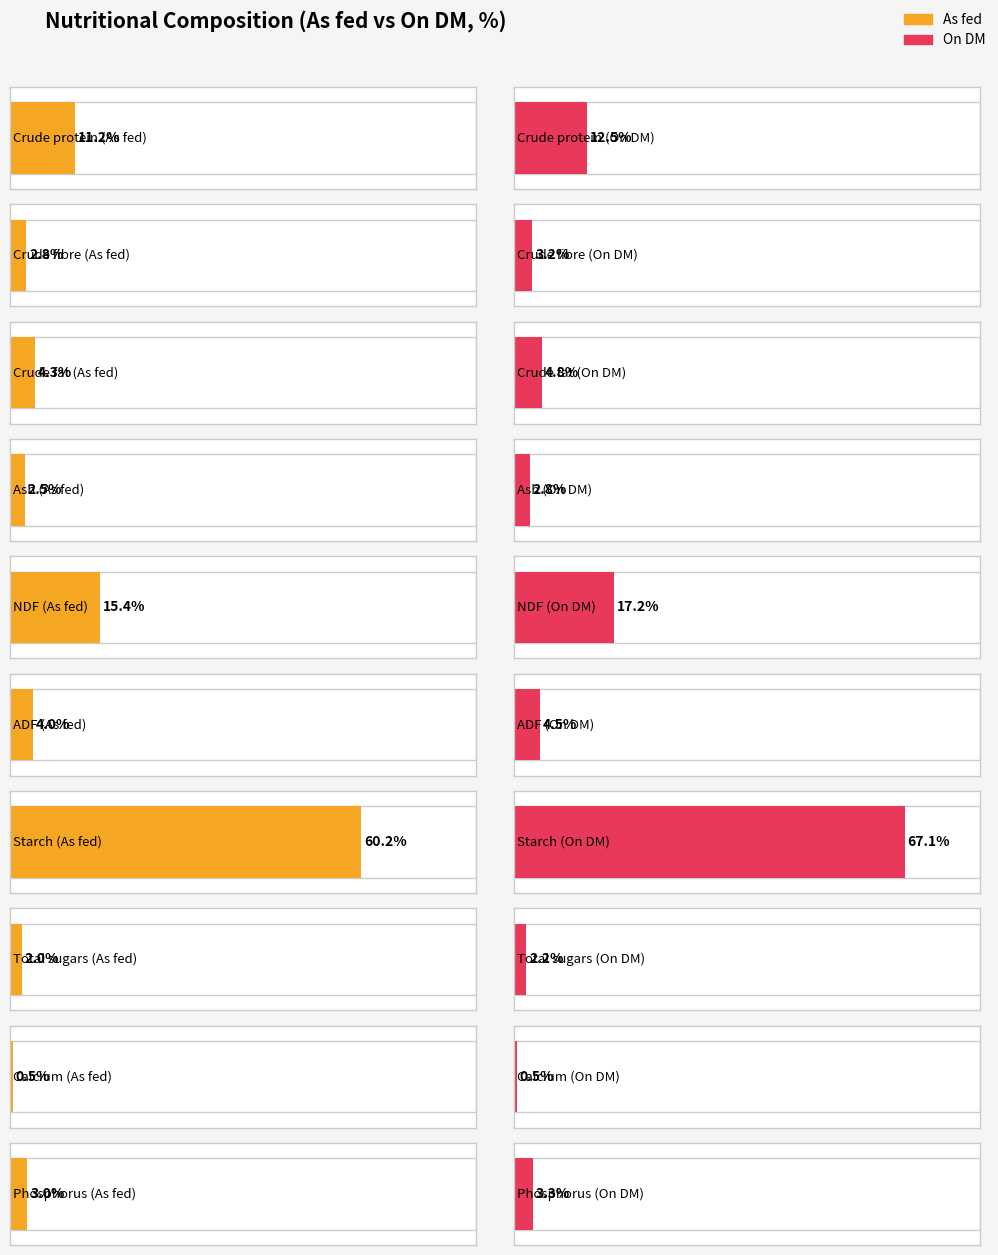

Is the value of As fed at NDF greater than the value of On DM at Crude protein?

Yes